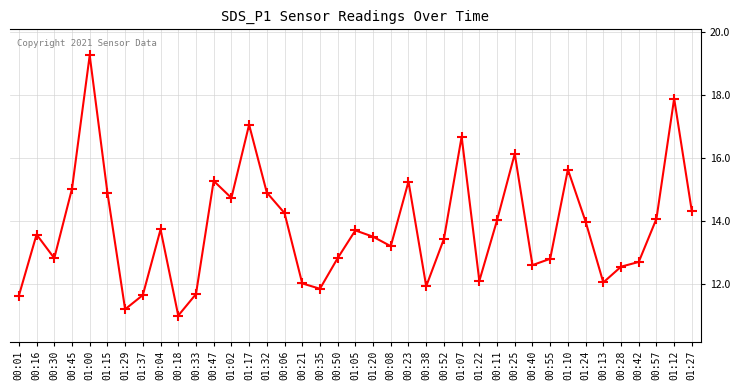

Does the chart display data point markers on the line(s)?

Yes